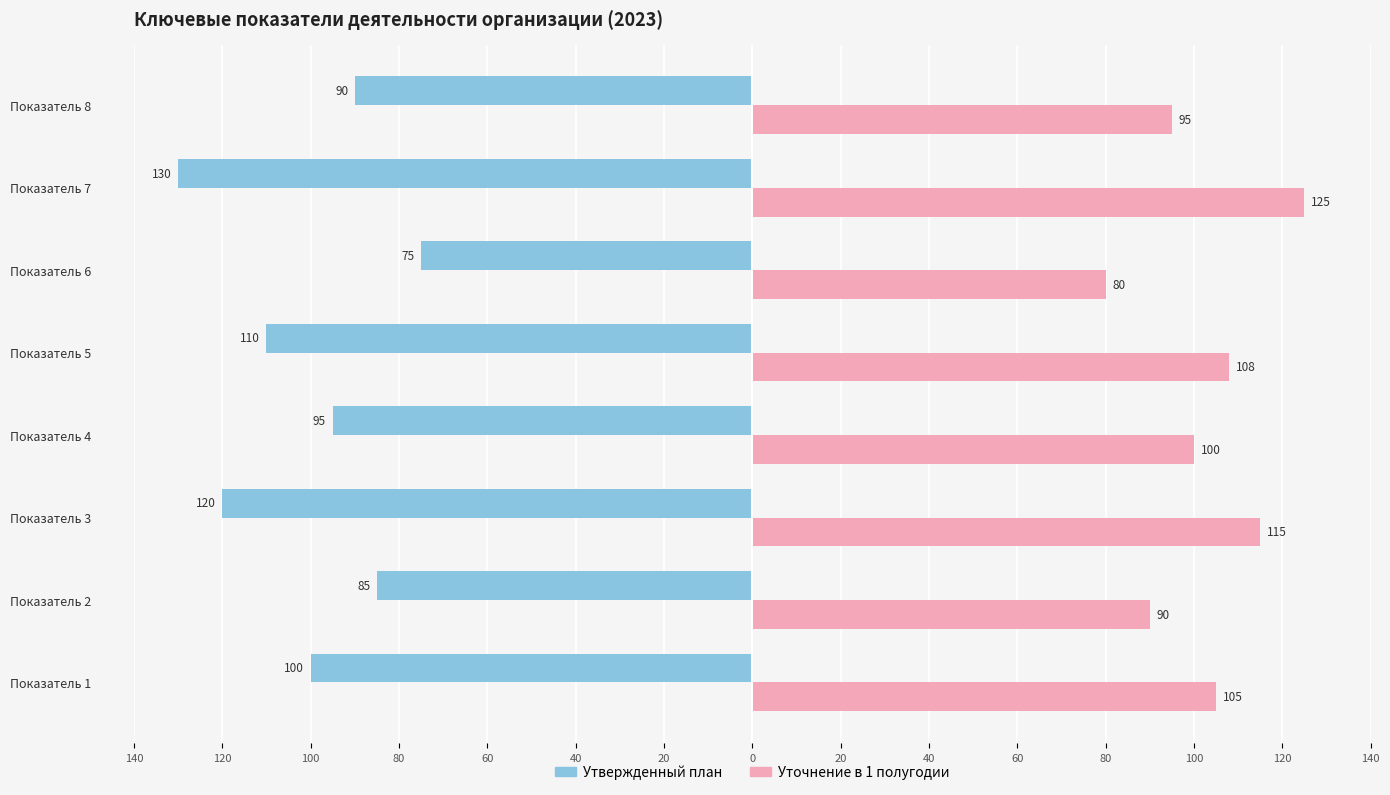

What is the difference between the second highest and minimum values in the Уточнение в 1 полугодии series?

35